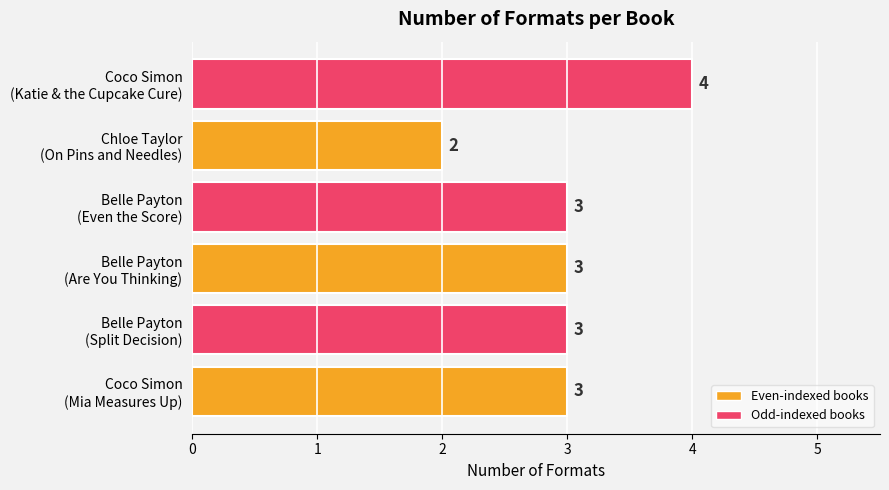

How many values are below 3?

1